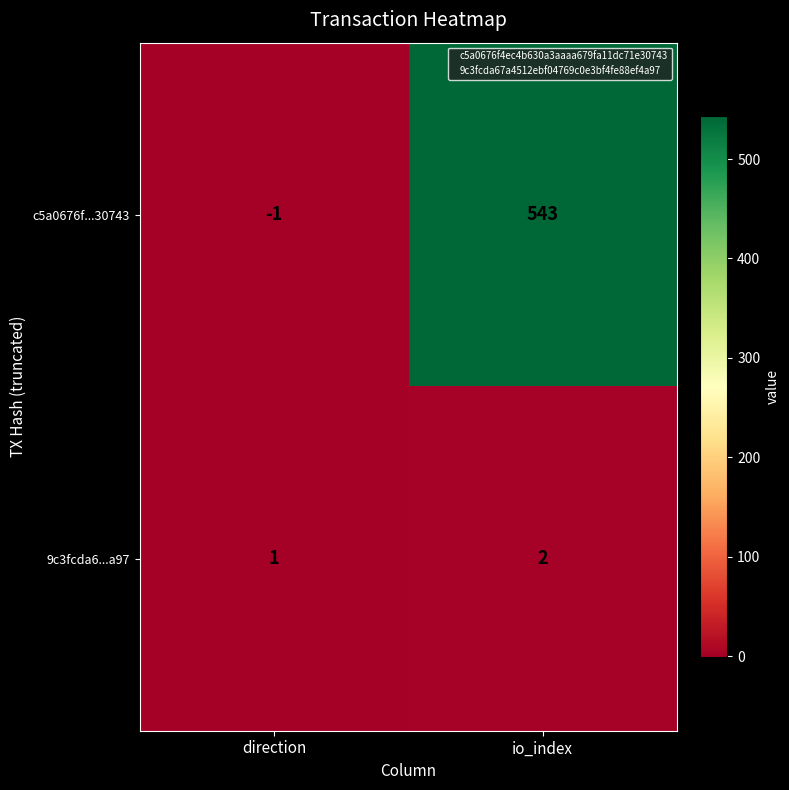

Which series has the largest range (max minus min)?

c5a0676f...30743